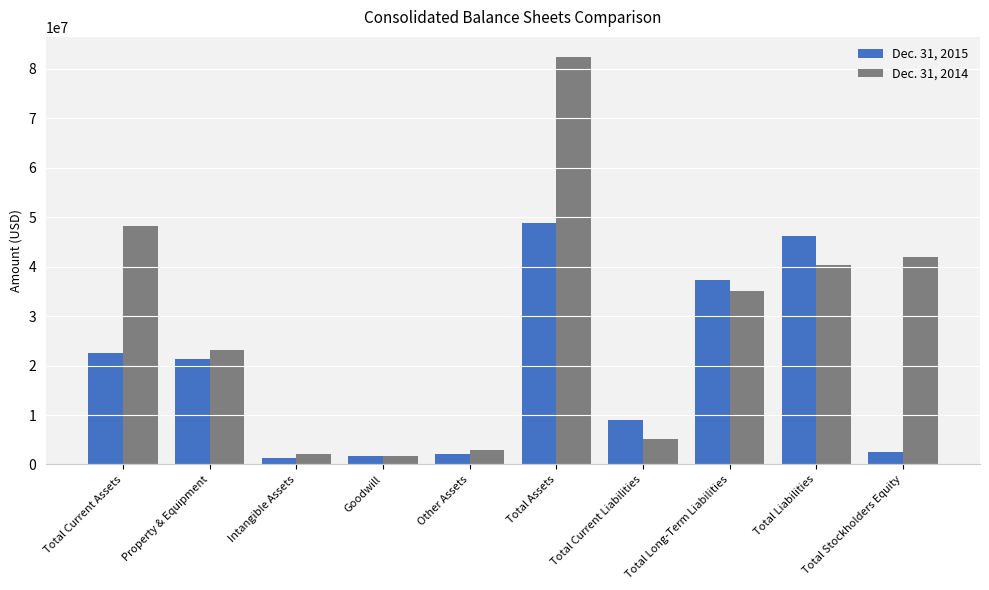

What is the label of the 8th bar from the right?

Intangible Assets